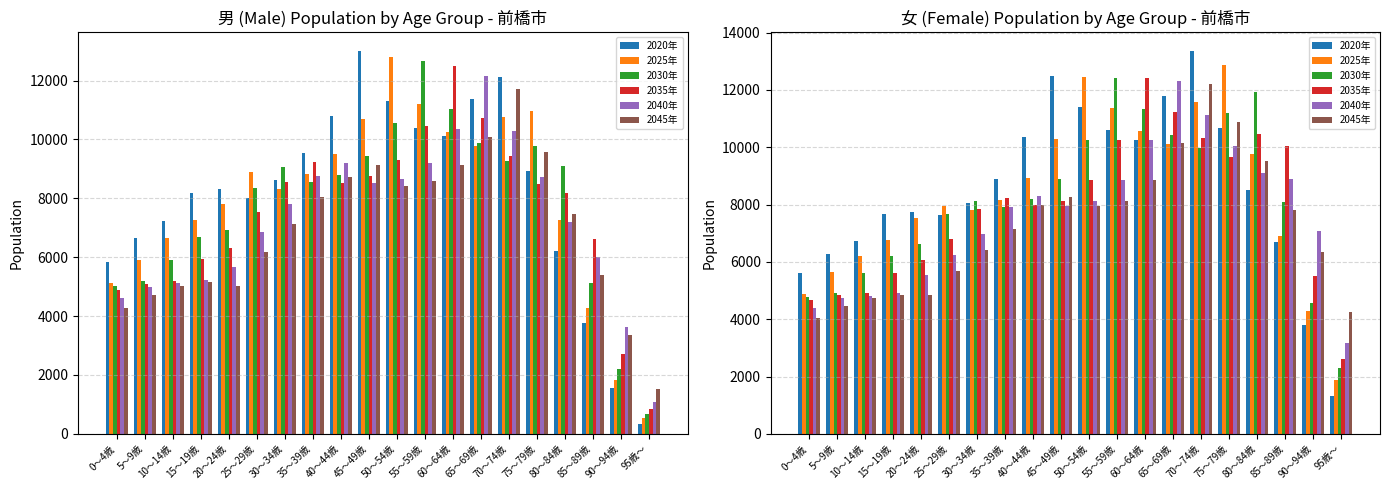

At which category does the chart reach its minimum across all series?

95歳～